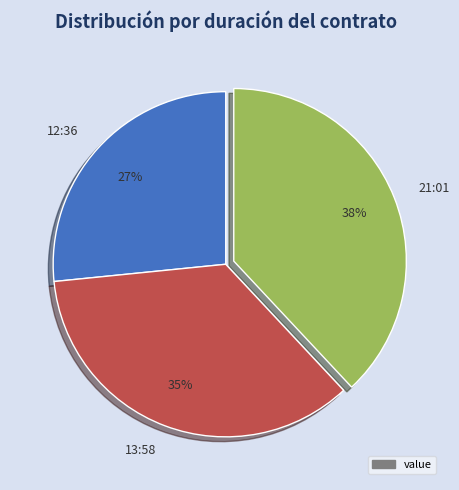

Rank the categories by value from lowest to highest.

12:36, 13:58, 21:01